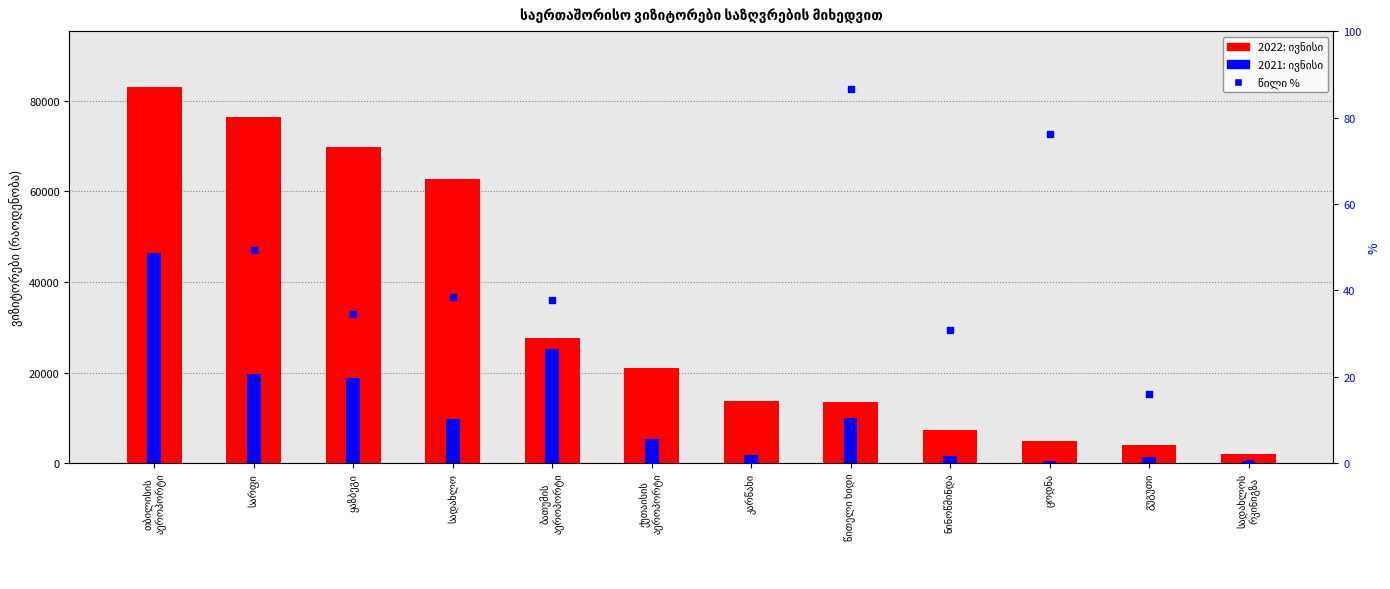

Which series has the widest spread of Y values?

2022: ივნისი